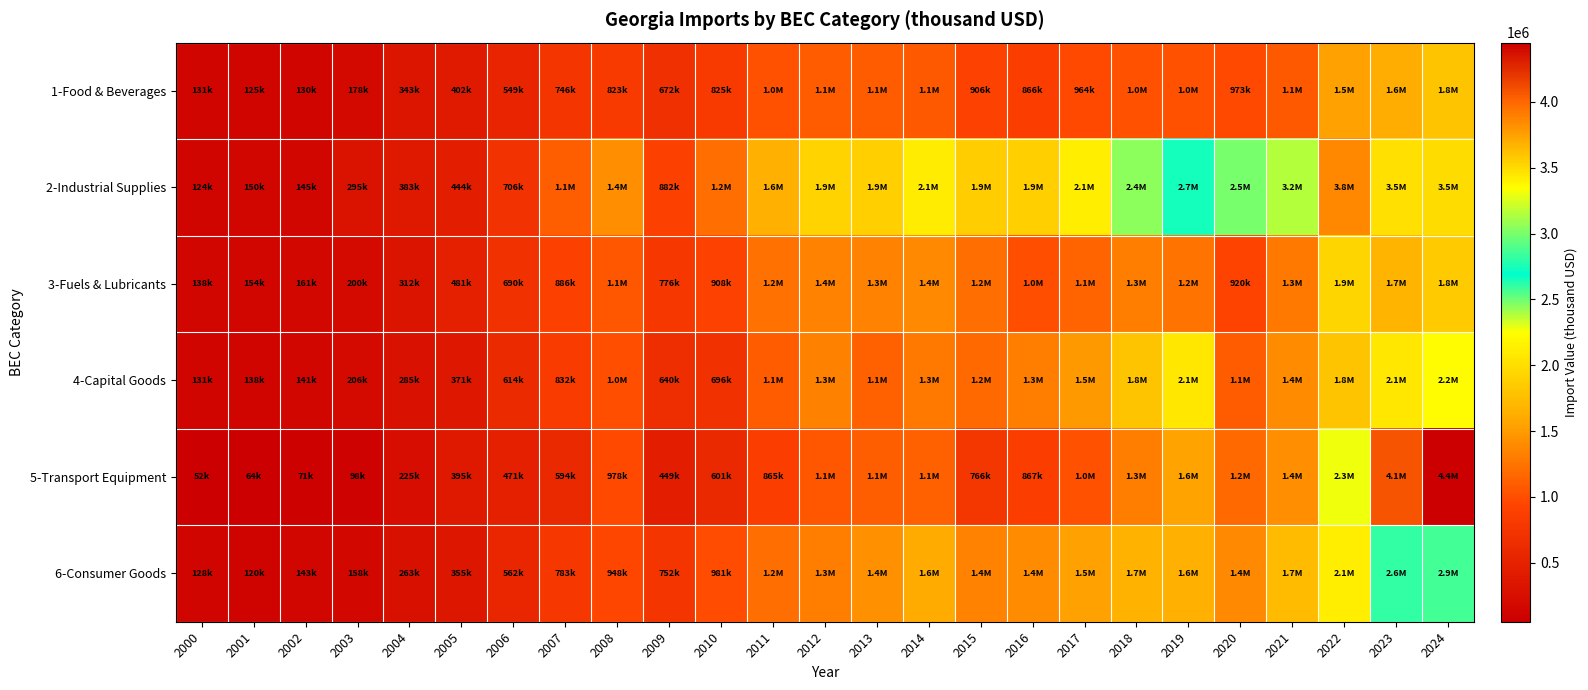

What is the minimum value shown in the chart?

52495.4